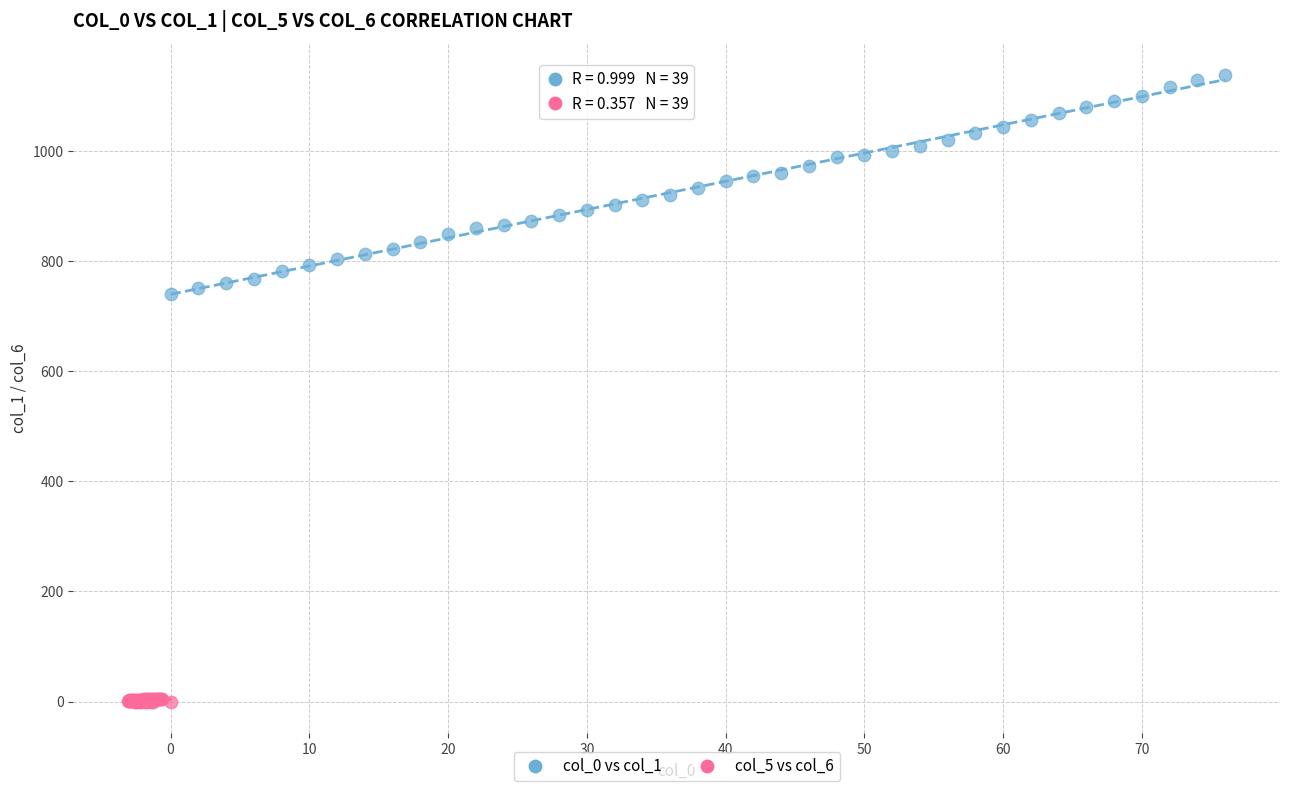

Which series contains the lowest Y value?

col_5 vs col_6